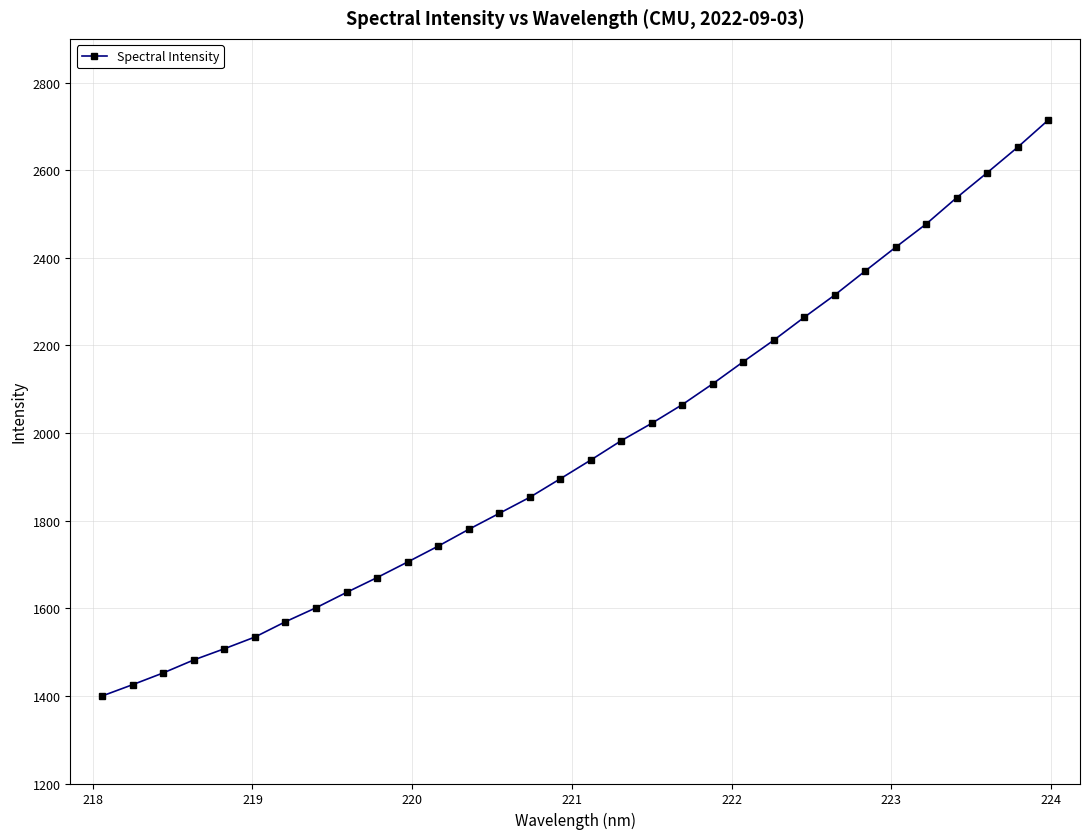

What is the difference between the maximum and minimum values?

1314.3